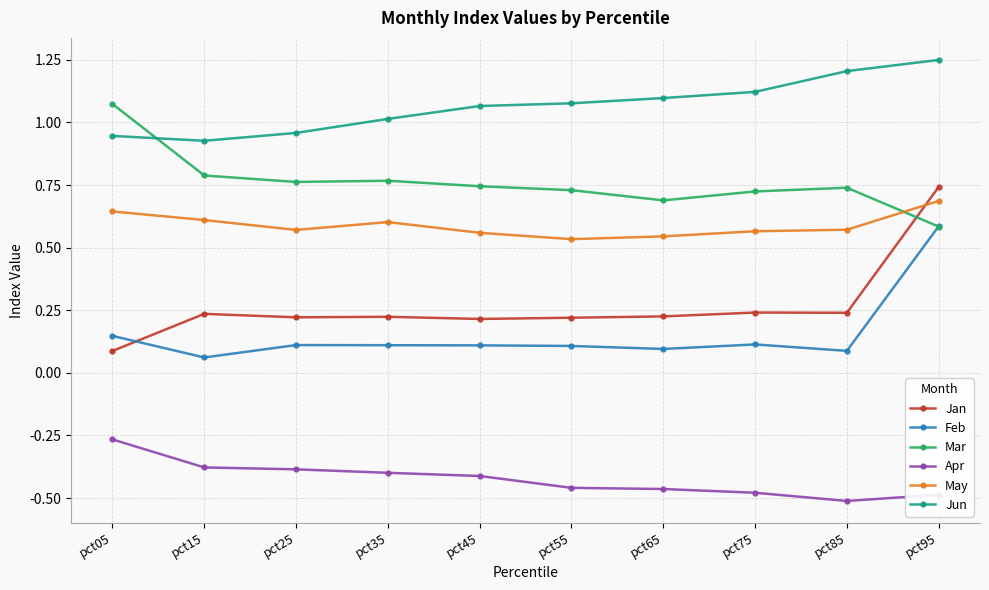

Is it true that Jan equals 0.2 at pct25?

True